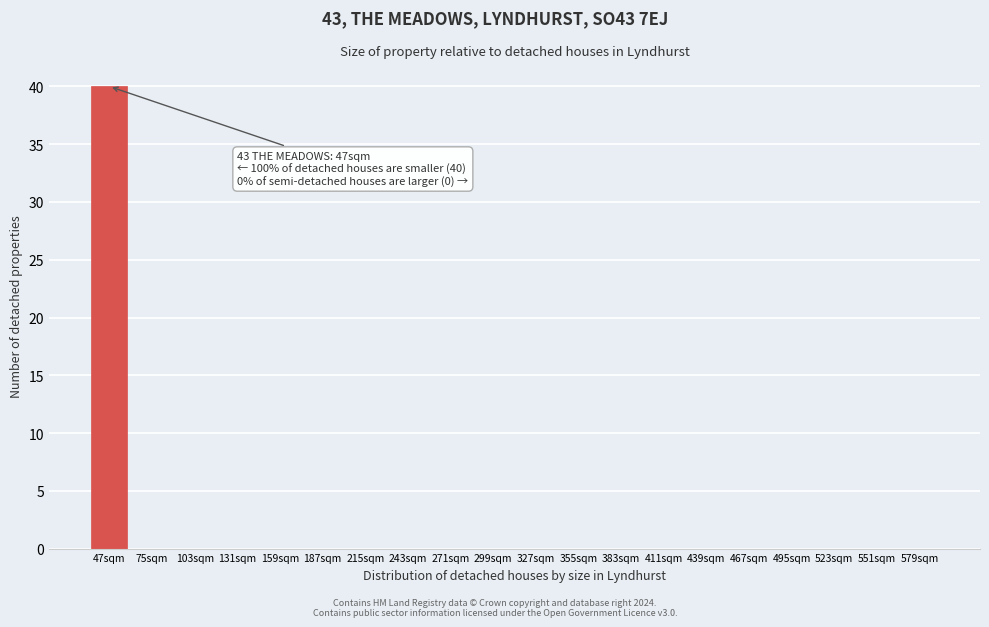

Reading left to right, what are all the values shown in this chart?

47sqm=40	75sqm=0	103sqm=0	131sqm=0	159sqm=0	187sqm=0	215sqm=0	243sqm=0	271sqm=0	299sqm=0	327sqm=0	355sqm=0	383sqm=0	411sqm=0	439sqm=0	467sqm=0	495sqm=0	523sqm=0	551sqm=0	579sqm=0